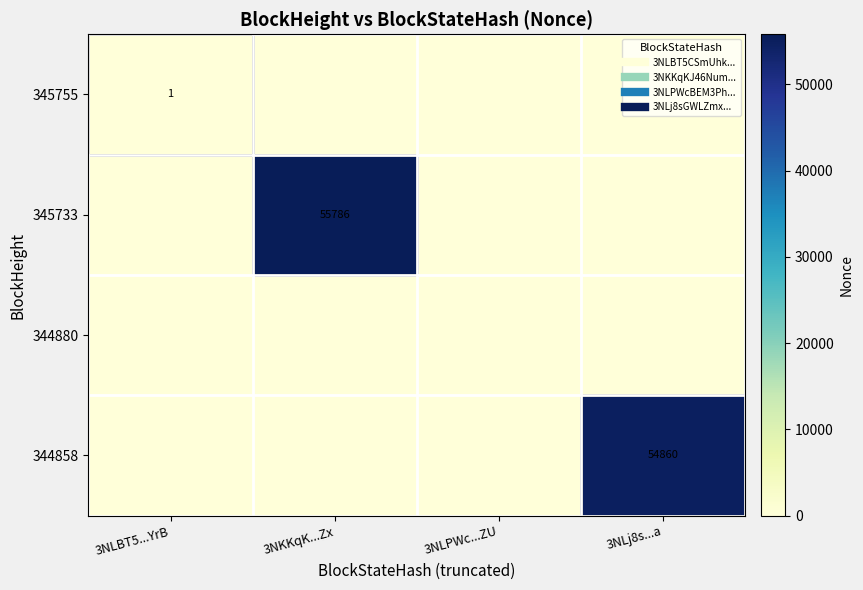

At which label does 344858 reach its peak?

3NLj8s...a